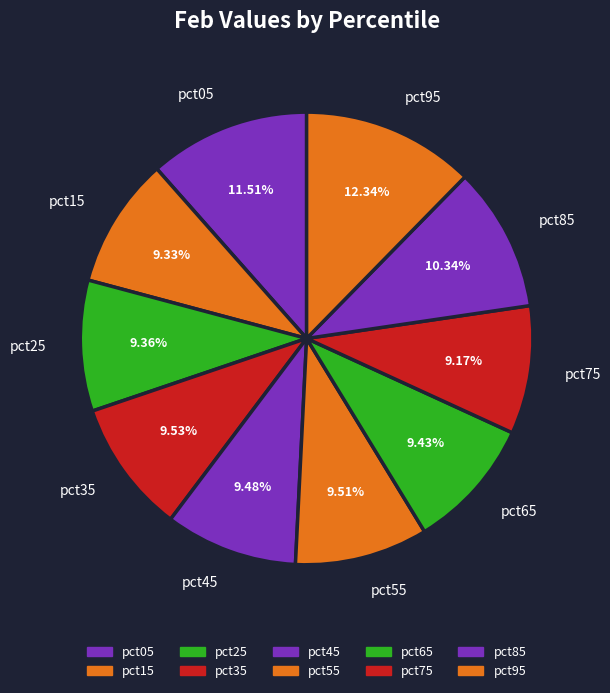

Is pct05 the majority of the pie?

No